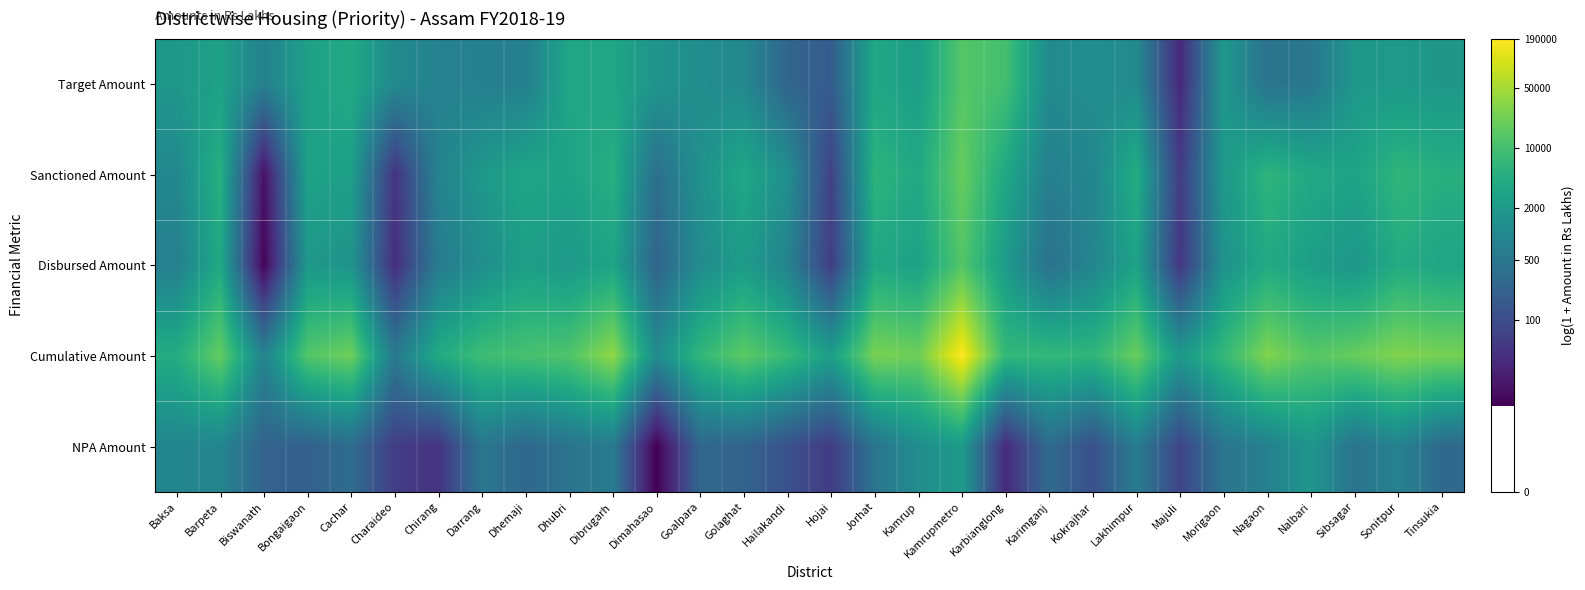

Which label corresponds to the largest value in the chart?

Kamrupmetro